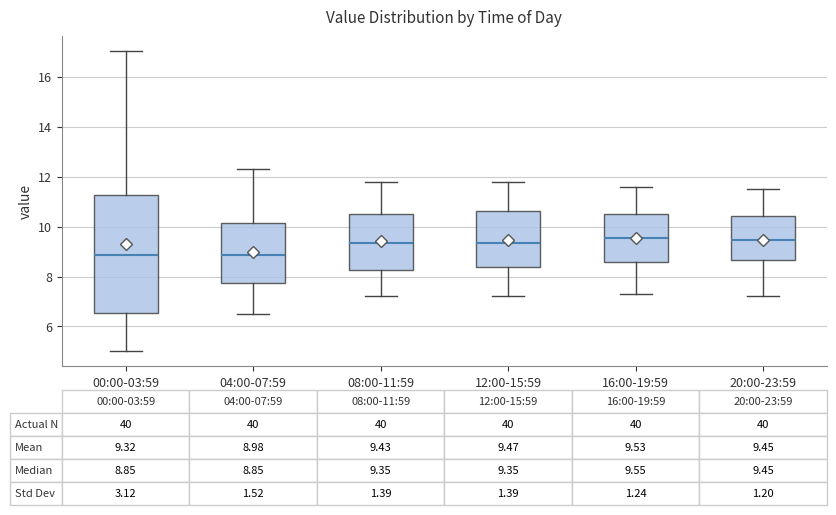

Which box is the tallest, from its lower edge to its upper edge?

00:00-03:59